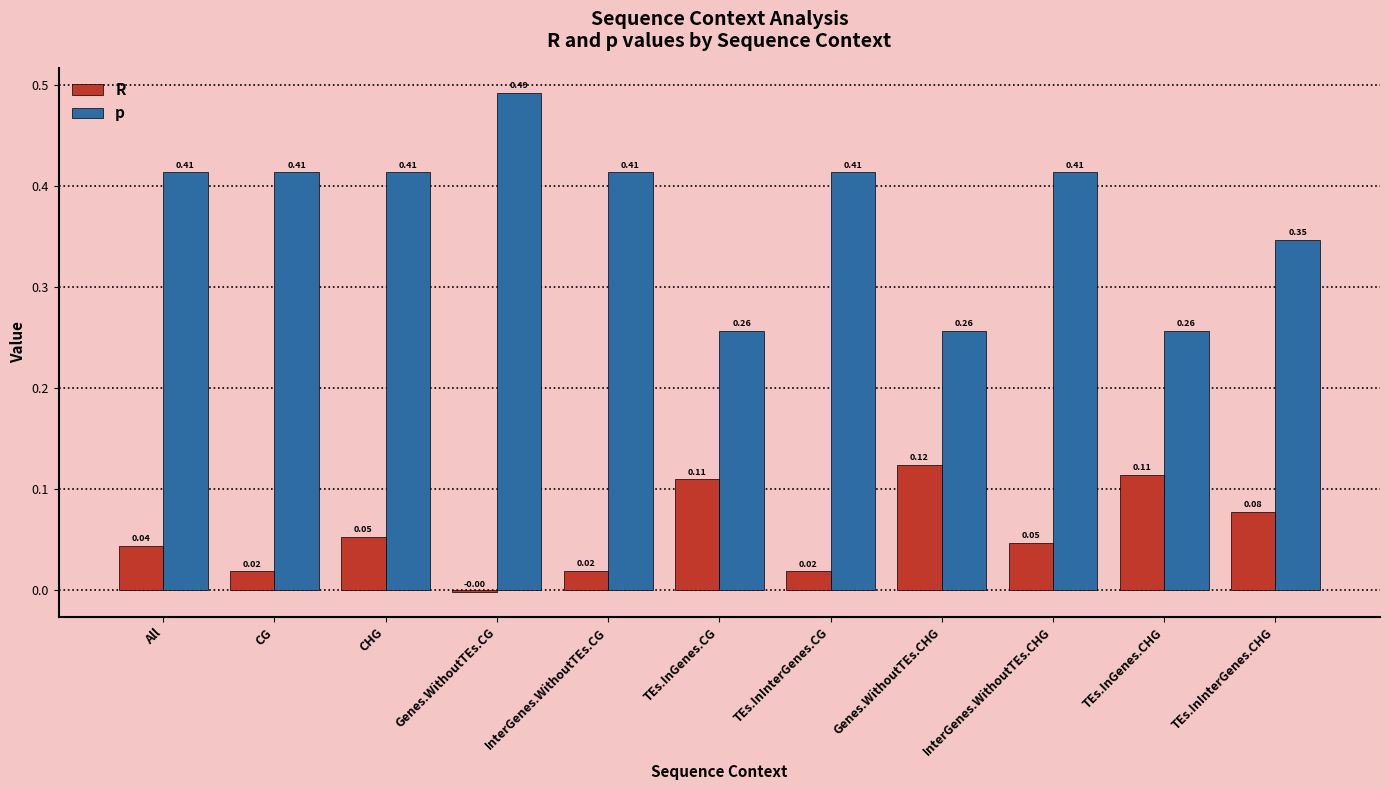

Between CG and CHG, which series saw the biggest shift?

R